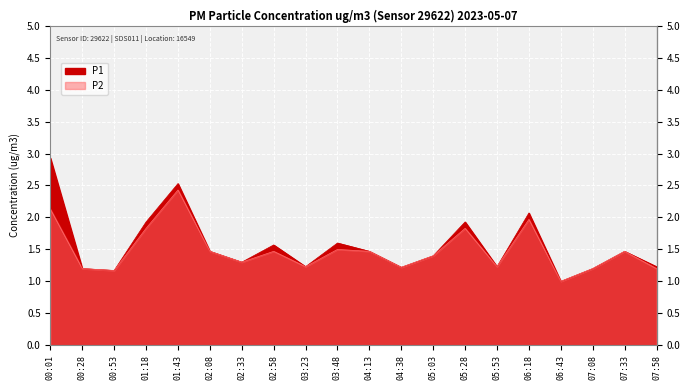

Which series has the largest range (max minus min)?

P1